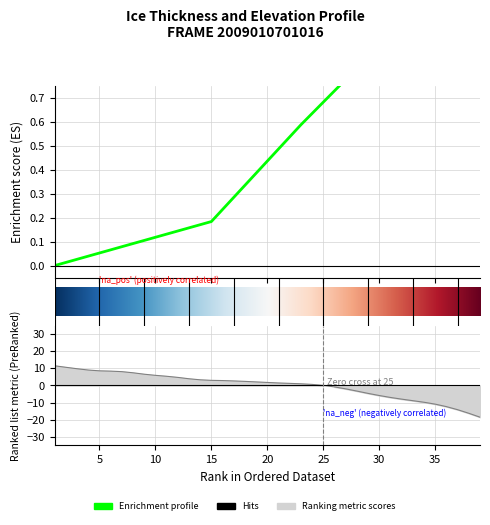

What is the difference between the highest and lowest values at 35?

7.3